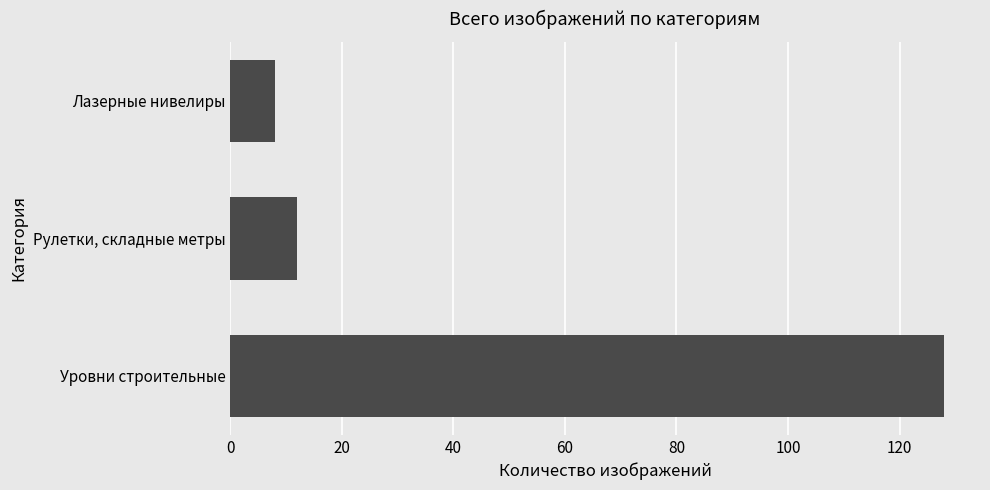

Is it true that the value at Уровни строительные is 88?

False